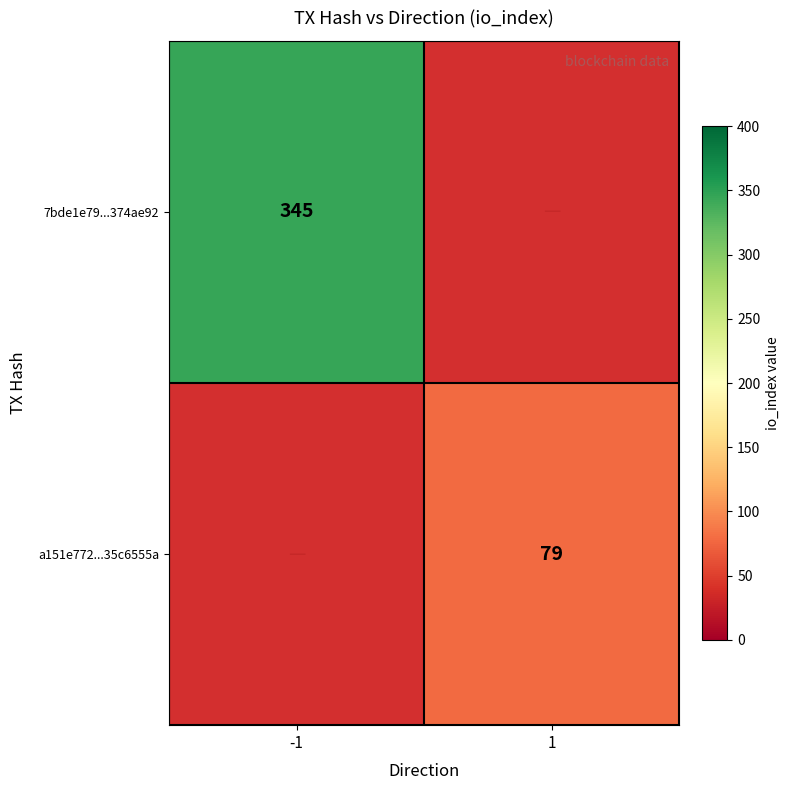

Is it true that 7bde1e79...374ae92 equals 543 at -1?

False